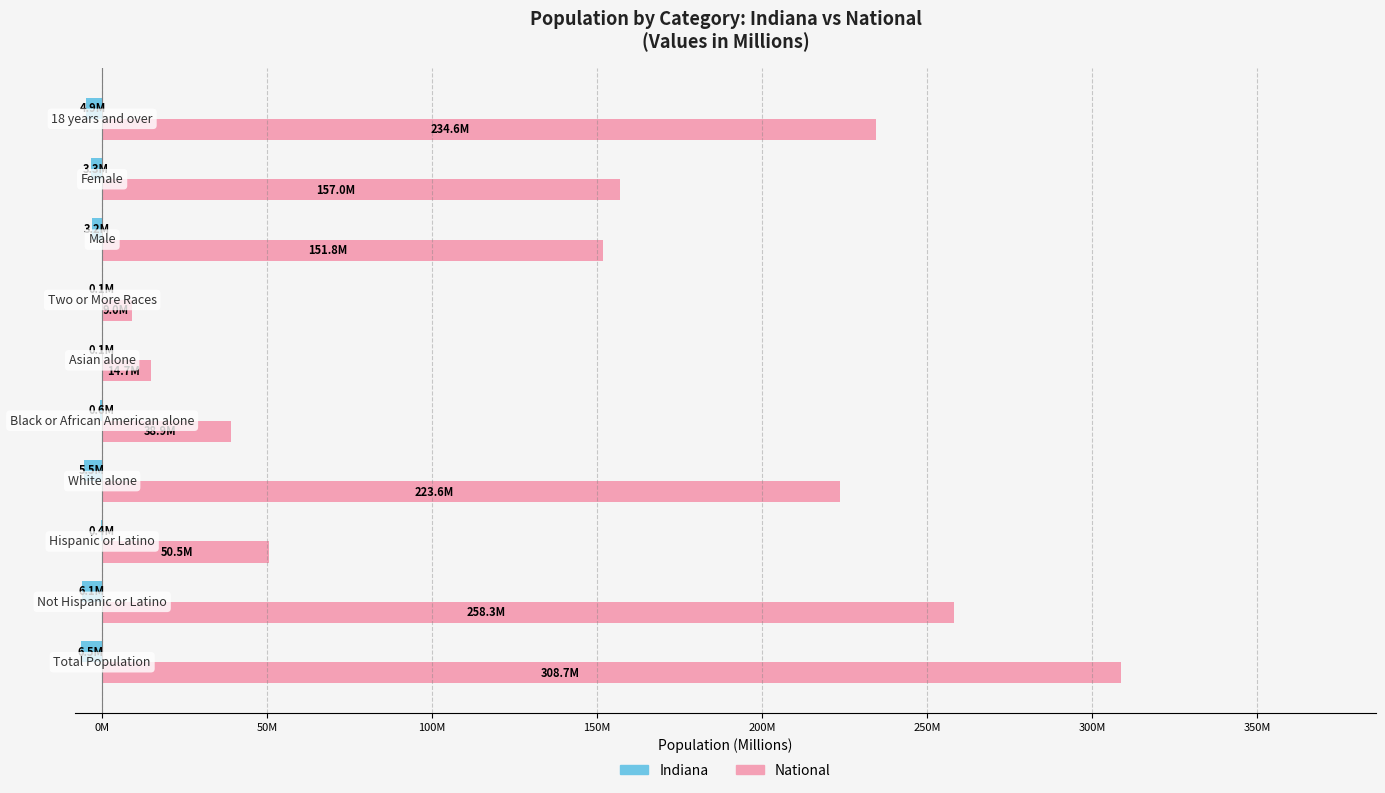

What are all the series names shown in the legend?

Indiana, National